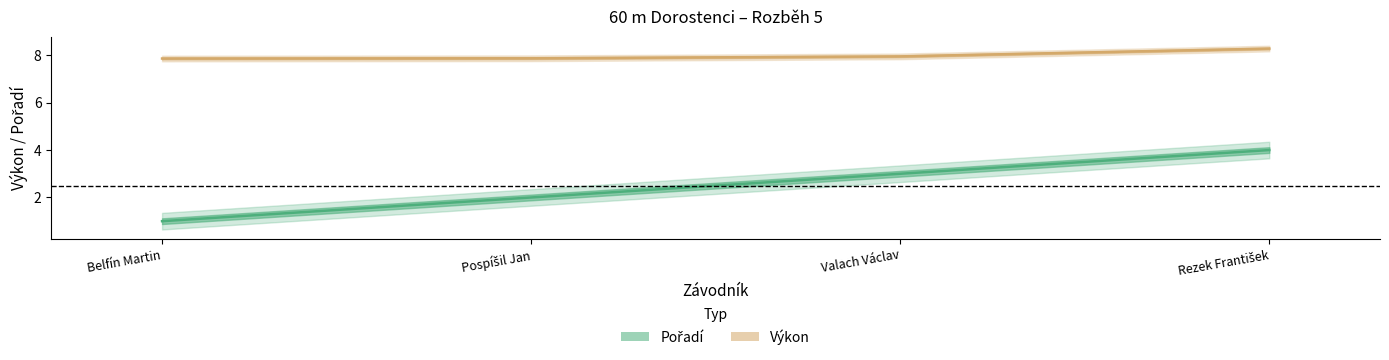

What is the label of the 3rd point from the left?

Valach Václav